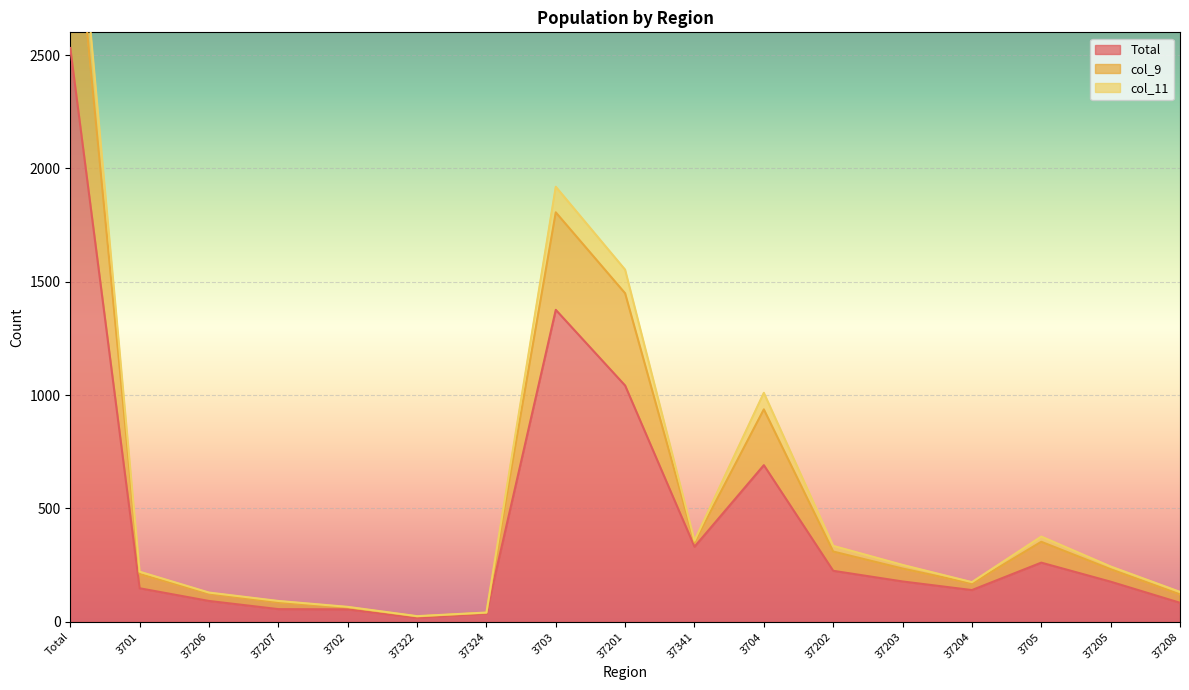

What is the difference between the maximum and second lowest values in the col_9 series?

3551